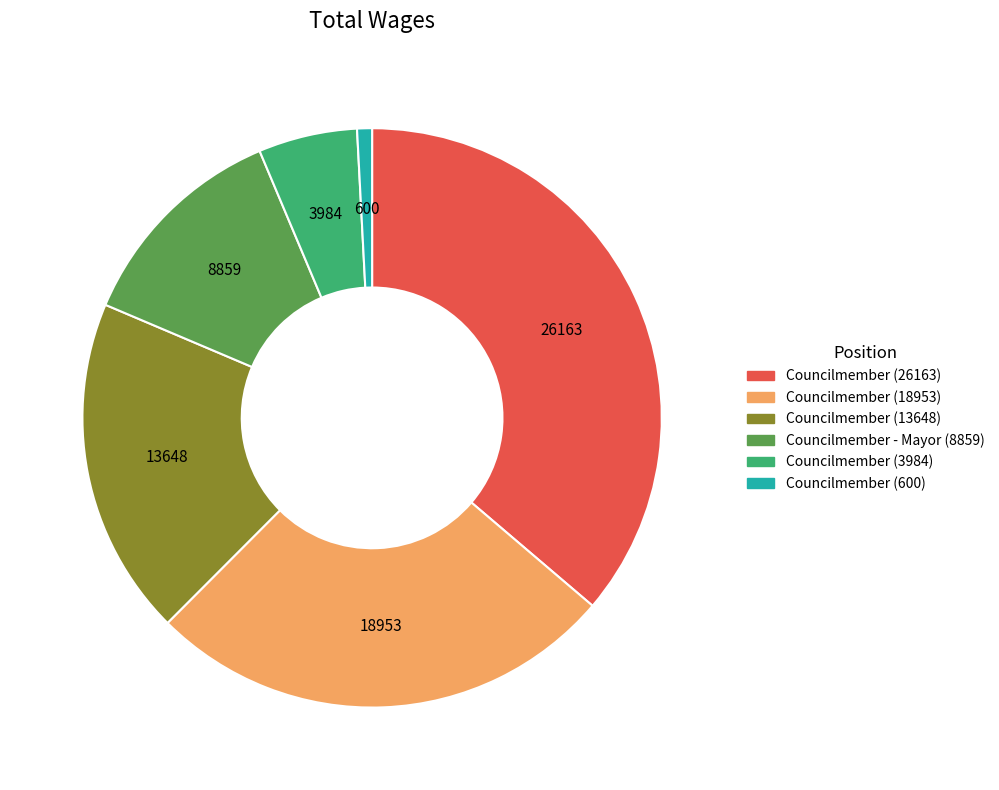

Does Councilmember - Mayor account for over 50% of the chart?

No